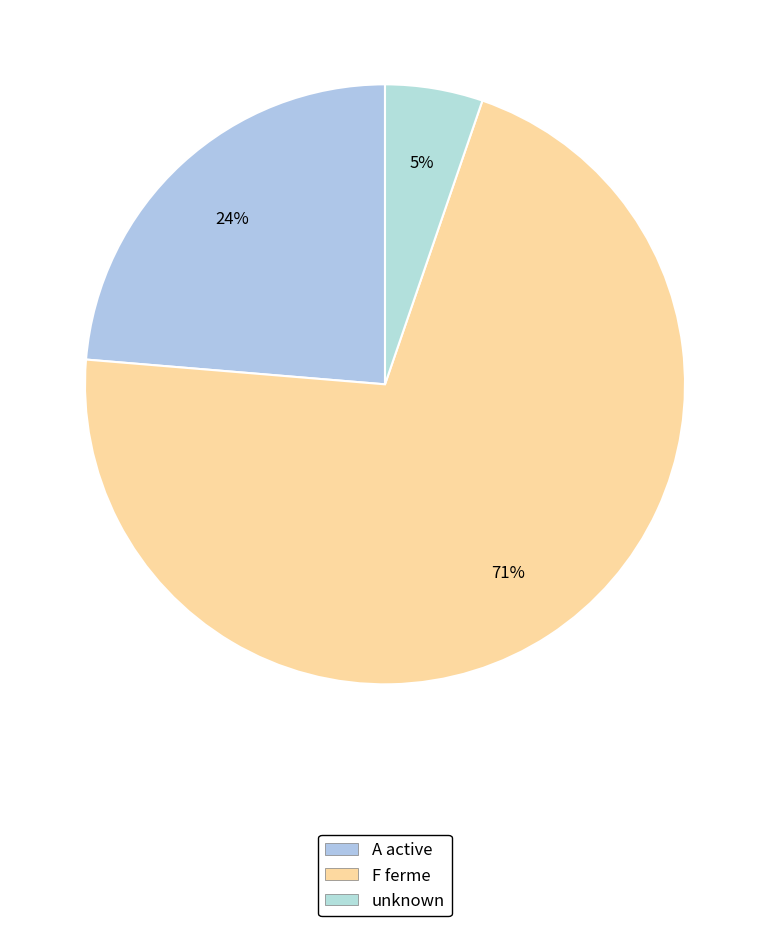

How many slices are in this pie chart?

3